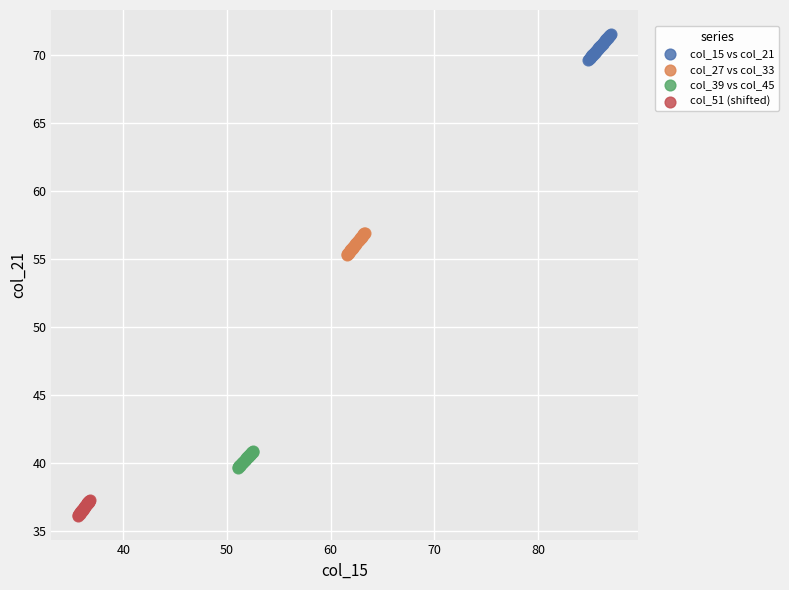

Which series reaches the maximum Y coordinate?

col_15 vs col_21